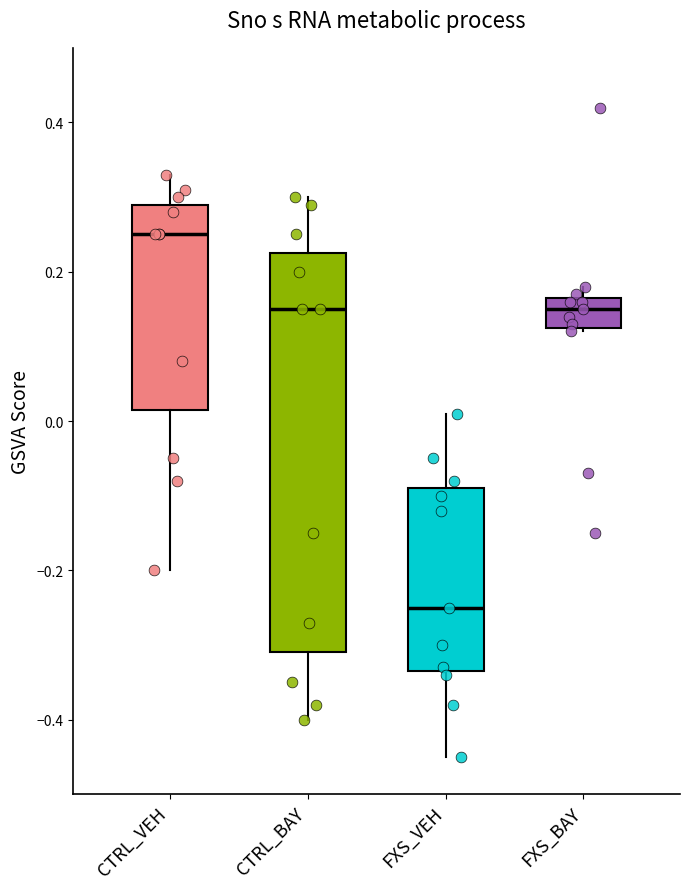

Which box's median line is the lowest?

FXS_VEH